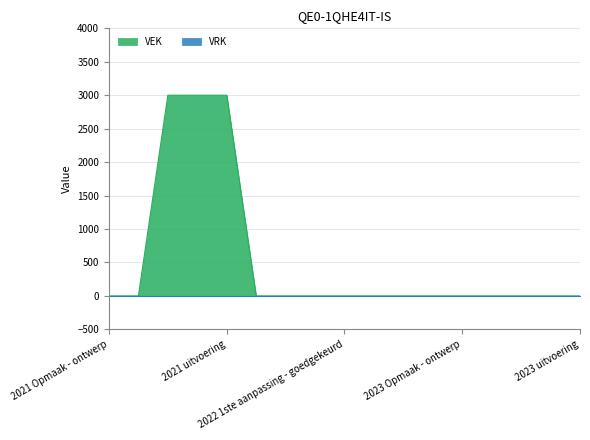

Count the number of data series in this chart.

2